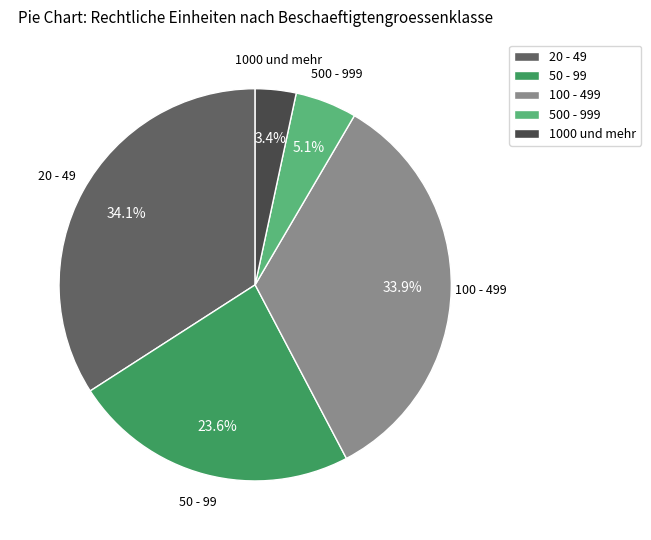

Is there a majority slice in this chart?

No